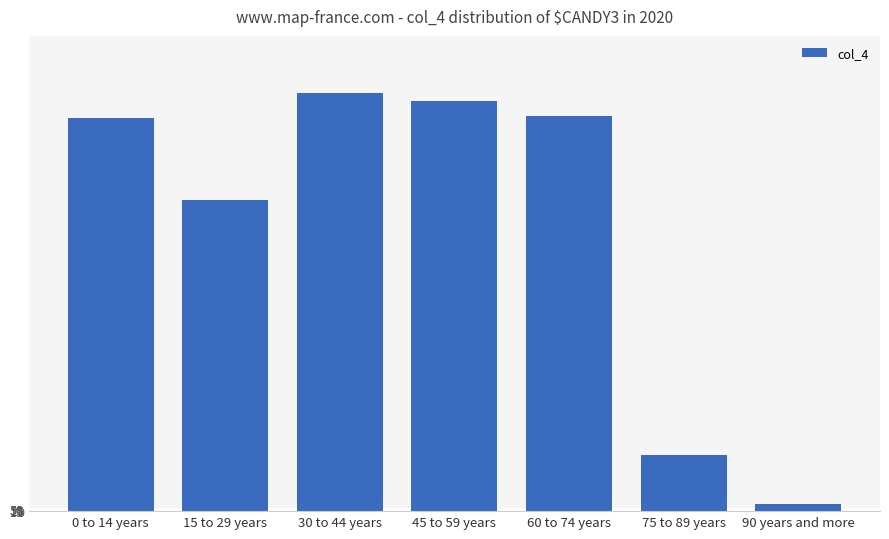

What is the greatest value displayed?

9237